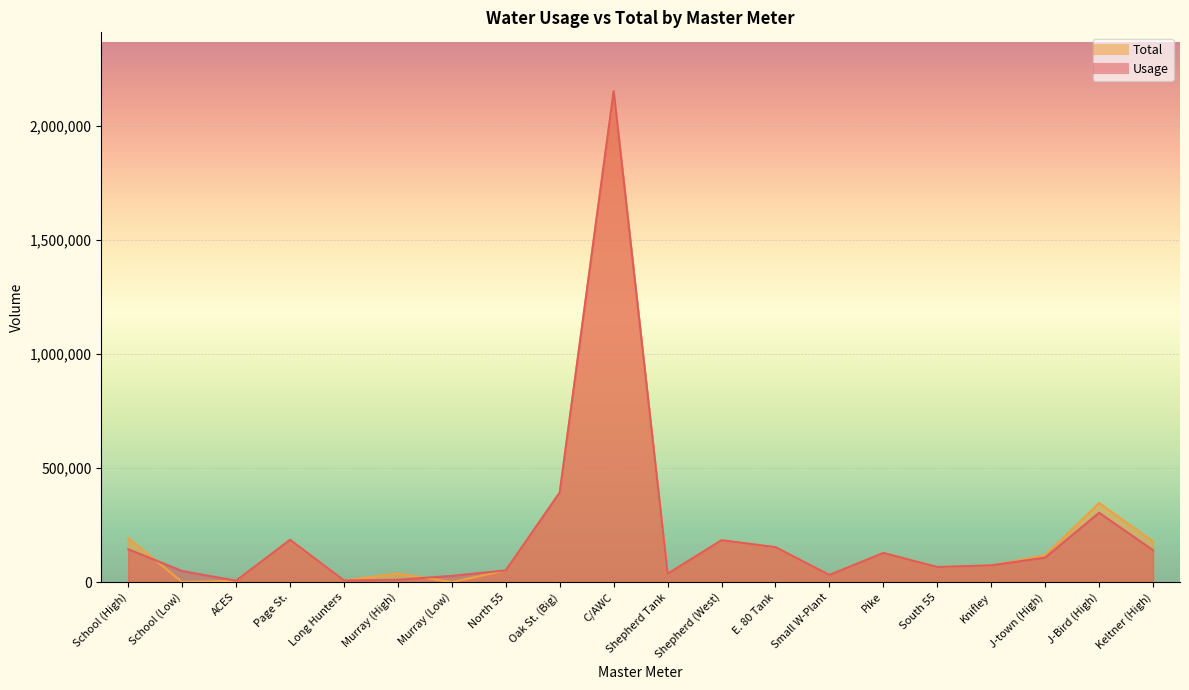

The value of Usage at Shepherd (West) is 183510. True or false?

True